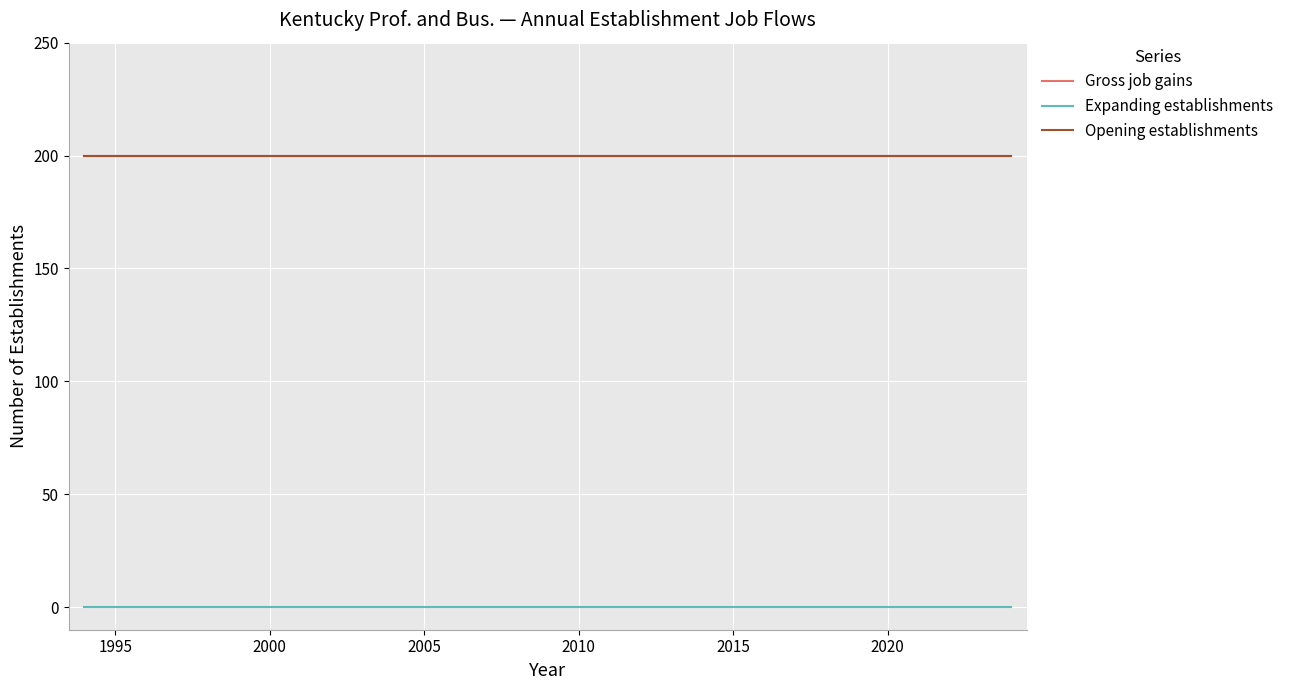

Is this an area chart (filled region under the line)?

No